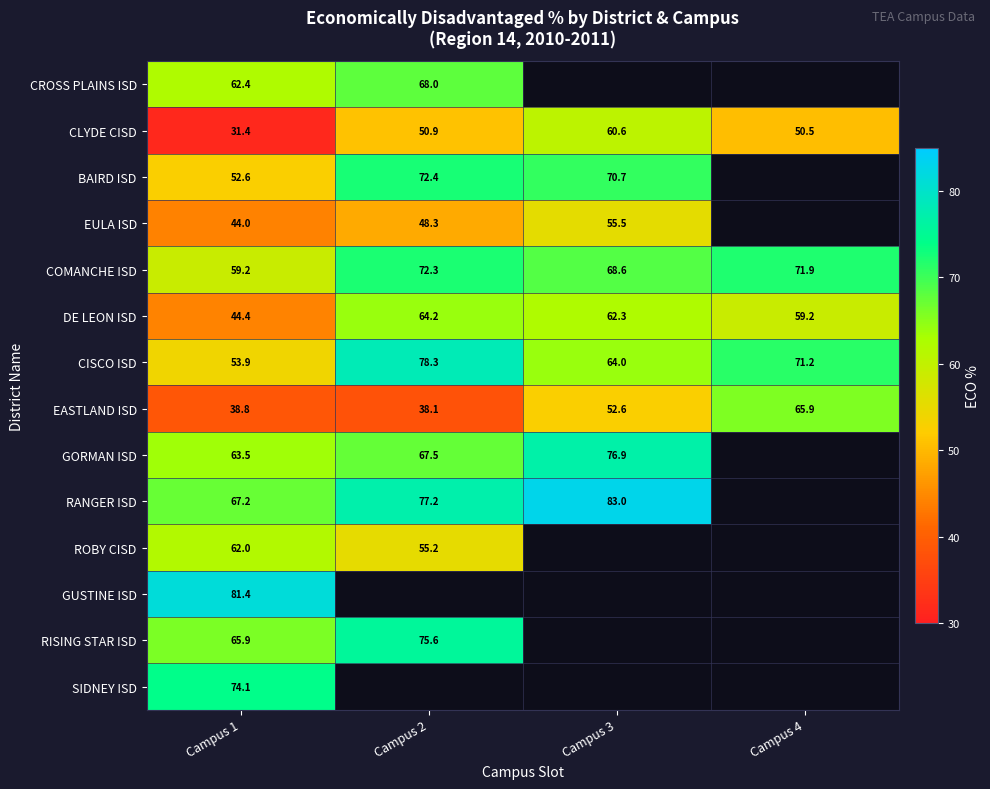

What is the minimum value shown in the chart?

31.4